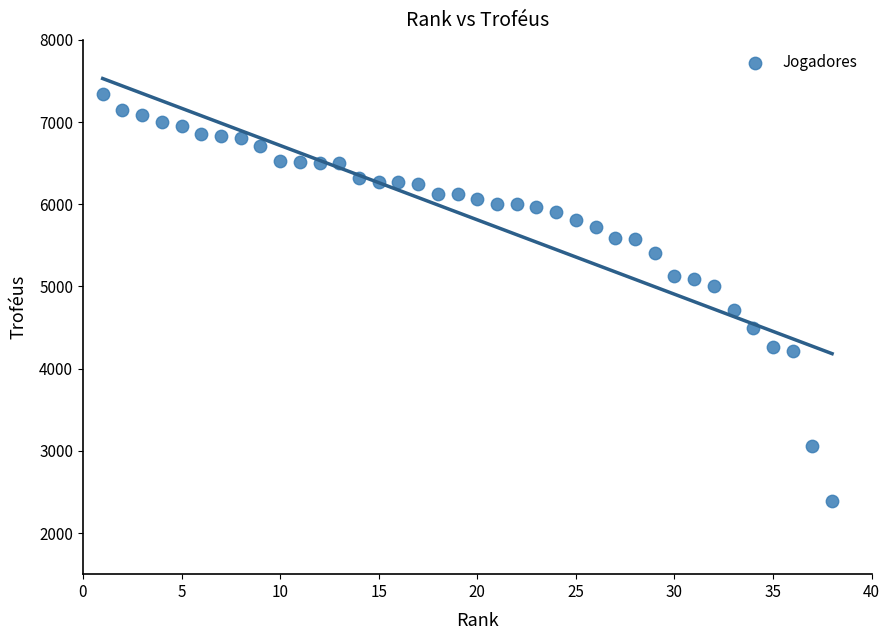

What is the range of Y values (max minus min)?

4948